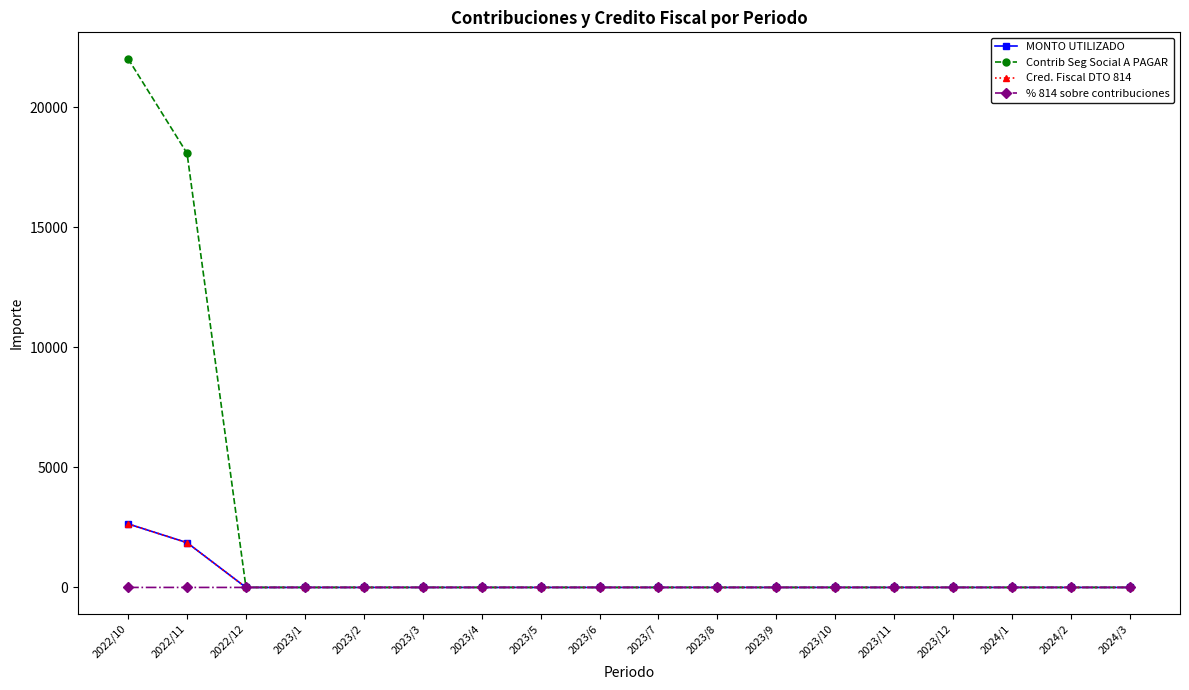

What is the highest value of the MONTO UTILIZADO series?

2646.2